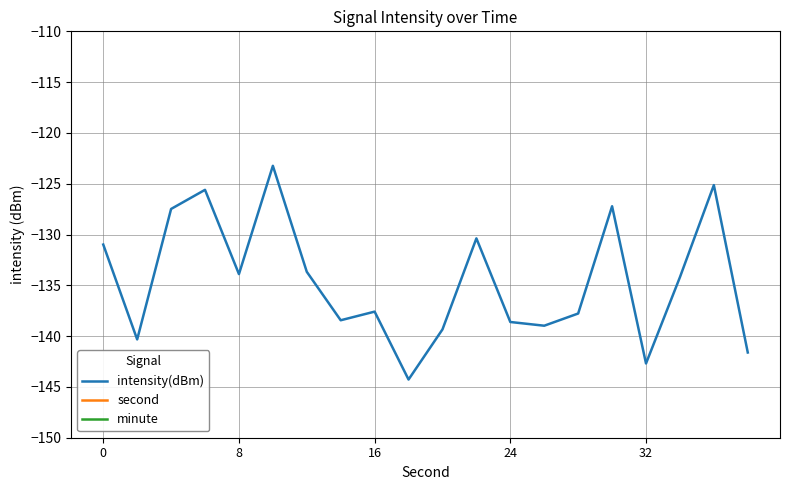

True or false: minute and second intersect in this chart.

False